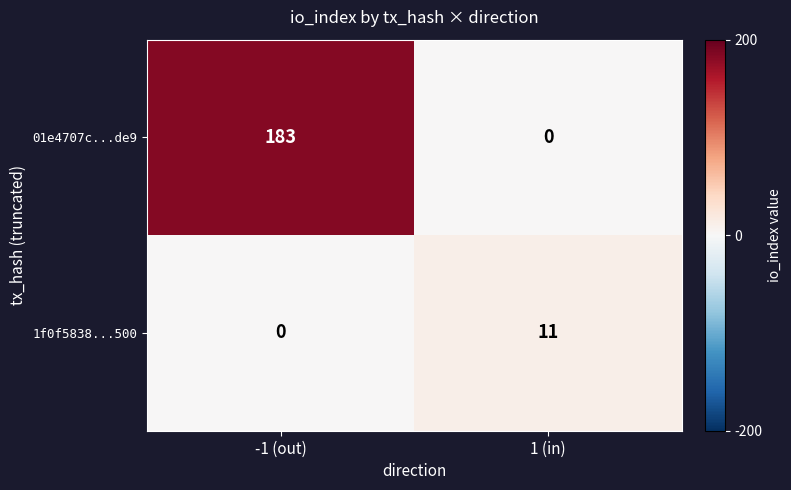

True or false: 1f0f5838...500 has a value of 0 at -1 (out).

True